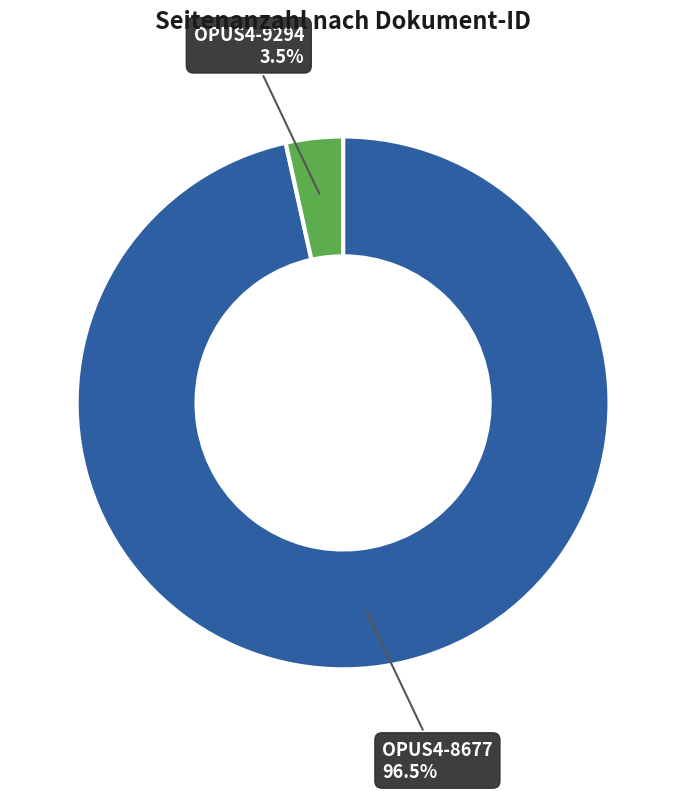

How many segments does this pie chart have?

2